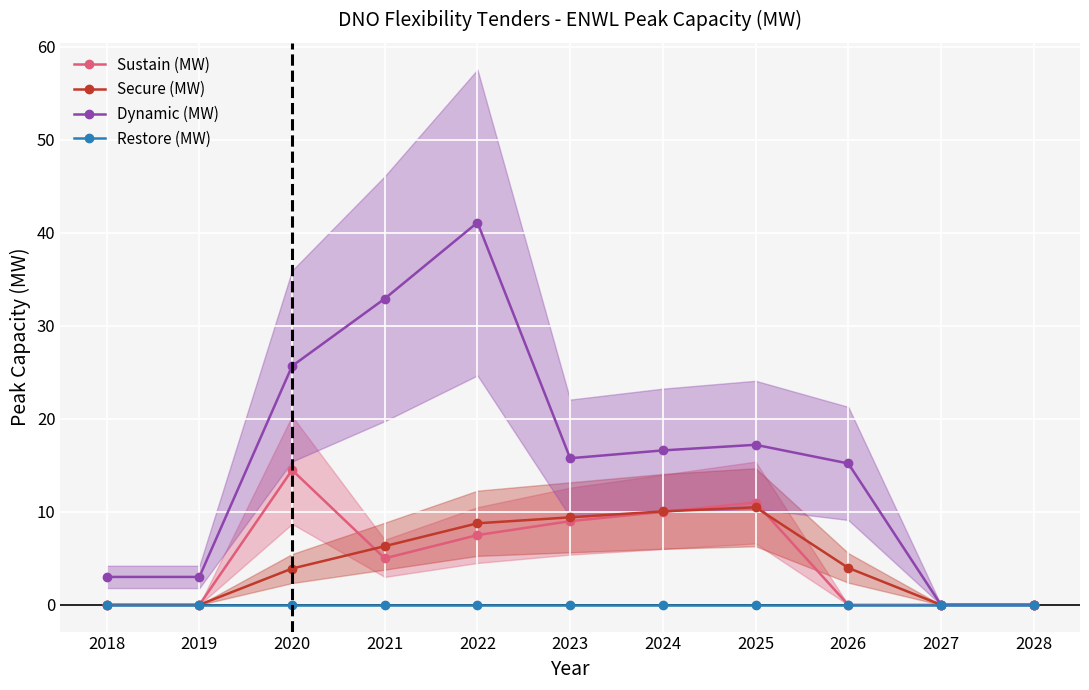

Which series has the largest range (max minus min)?

Dynamic (MW)